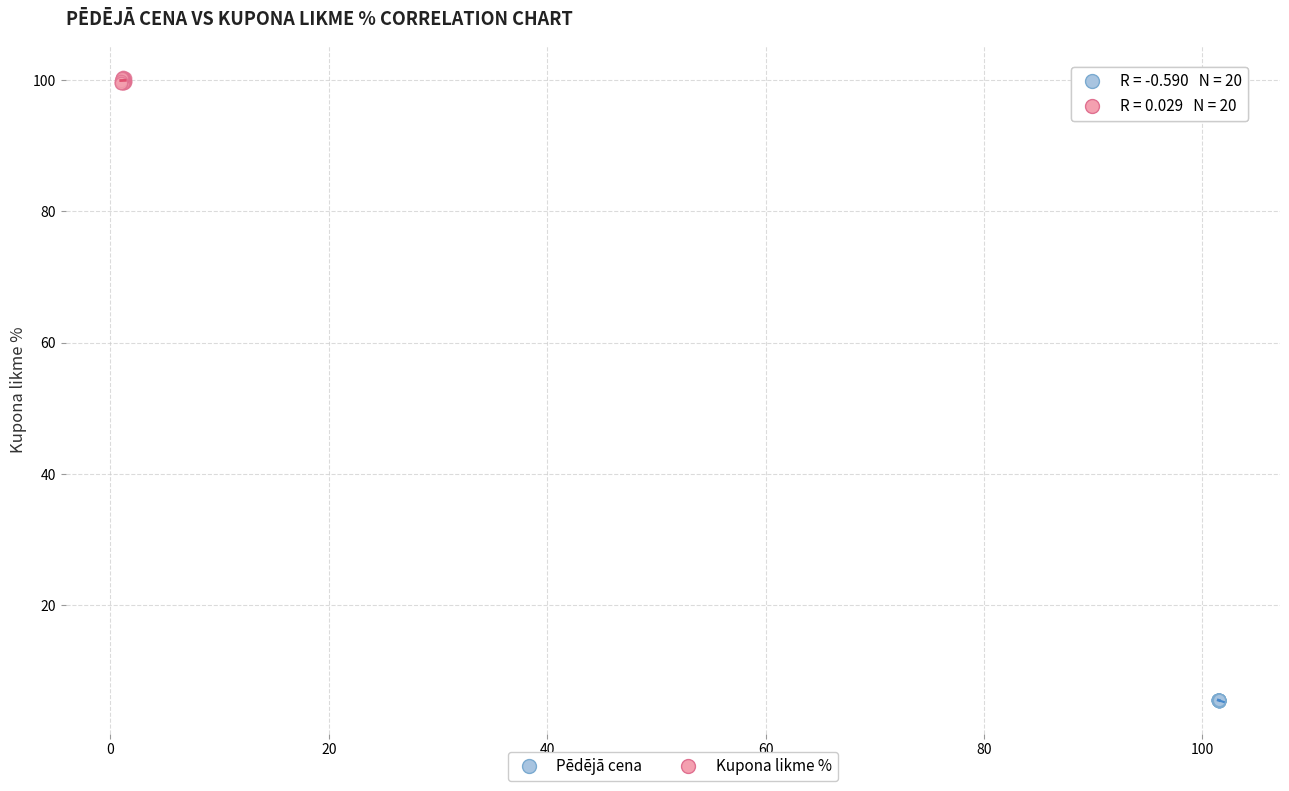

Which series contains the highest Y value?

Kupona likme %